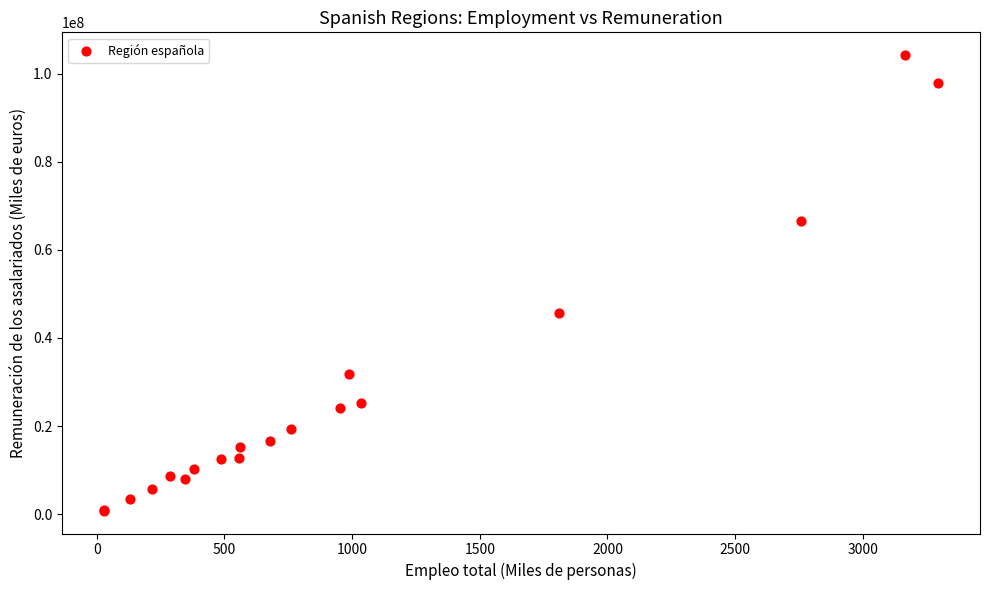

What Y value in the scatter plot is closest to 52482898?

45749147